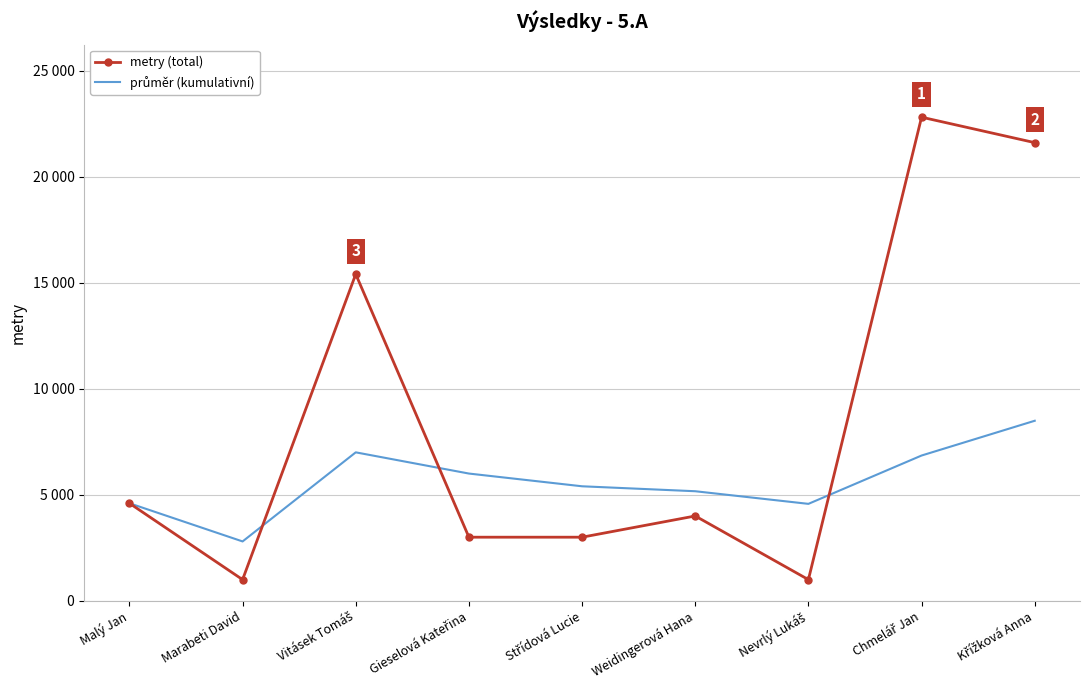

List the labels in order of metry (total) value, largest first.

Chmelář Jan, Křížková Anna, Vitásek Tomáš, Malý Jan, Weidingerová Hana, Gieselová Kateřina, Střídová Lucie, Marabeti David, Nevrlý Lukáš